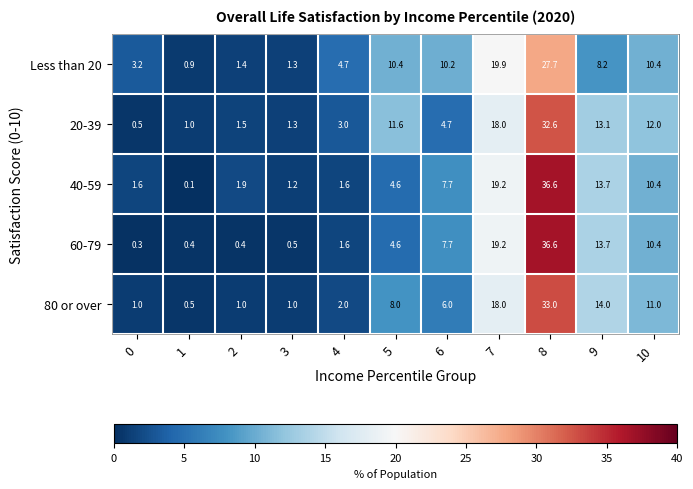

The Less than 20 series shows 0.9 at 1. True or false?

True